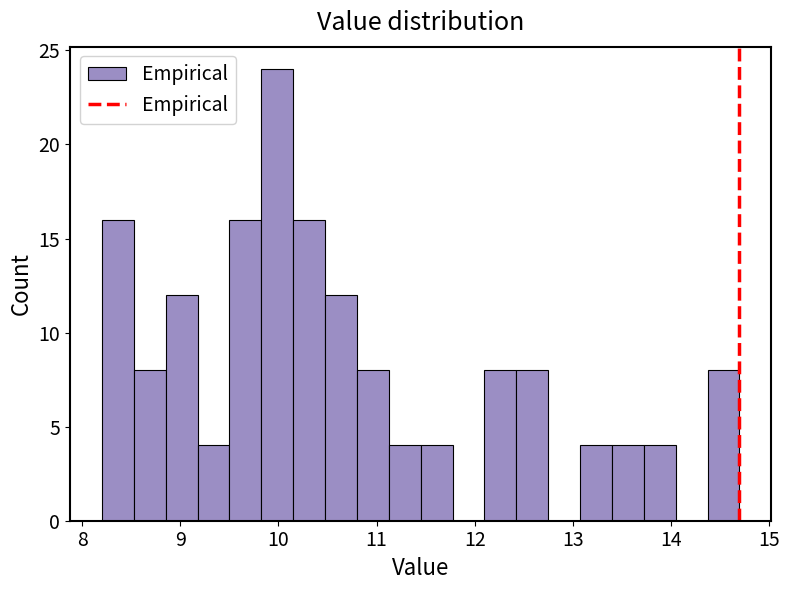

Around what value on the x-axis is the tallest bar? Give the approximate position of its centre, as read against the axis.

10.0